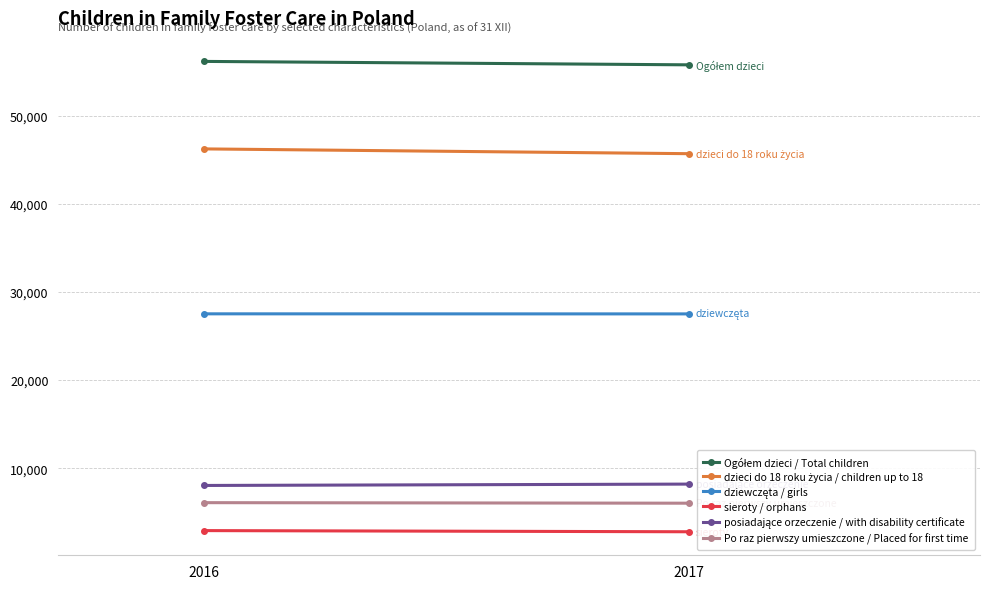

Is the value of Ogółem dzieci / Total children at 2017 greater than the value of dzieci do 18 roku życia / children up to 18 at 2016?

Yes